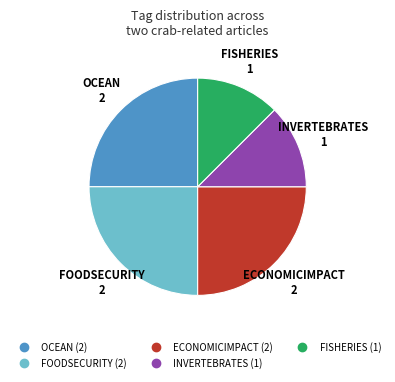

True or false: FOODSECURITY accounts for 41% of the total.

False